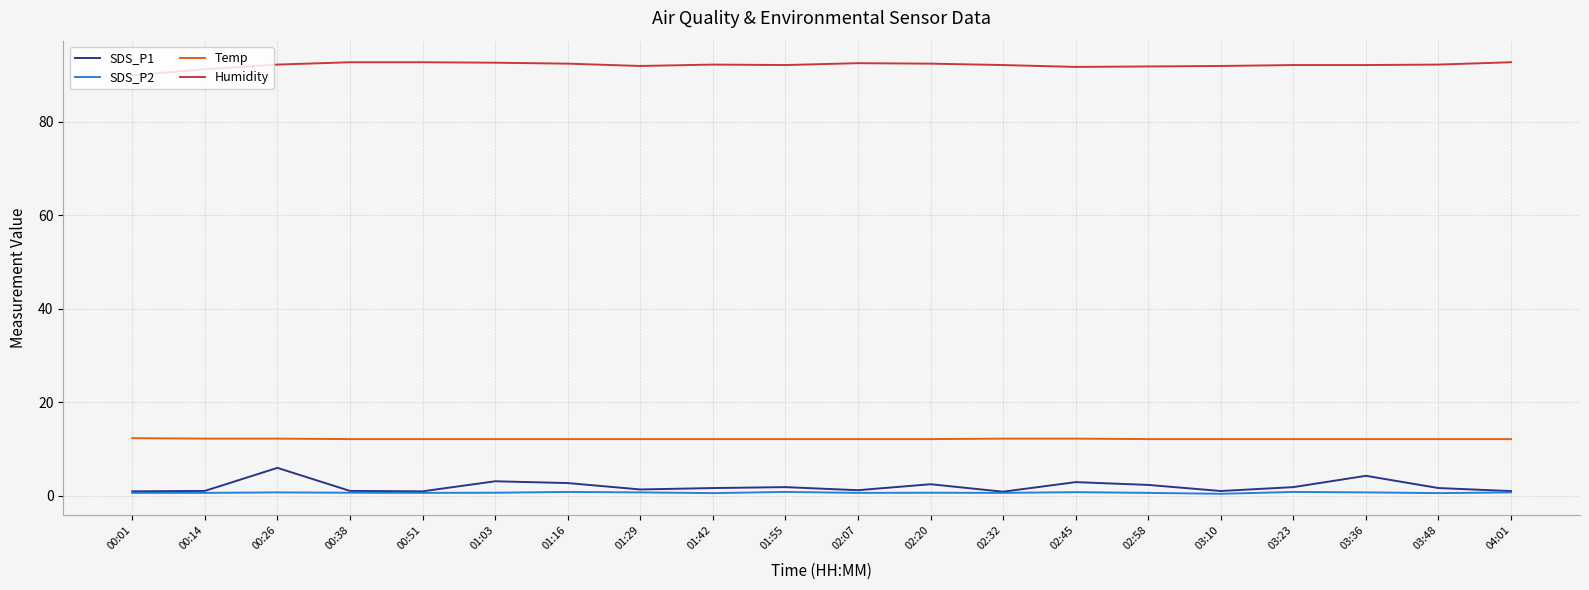

What are all the series names shown in the legend?

SDS_P1, SDS_P2, Temp, Humidity